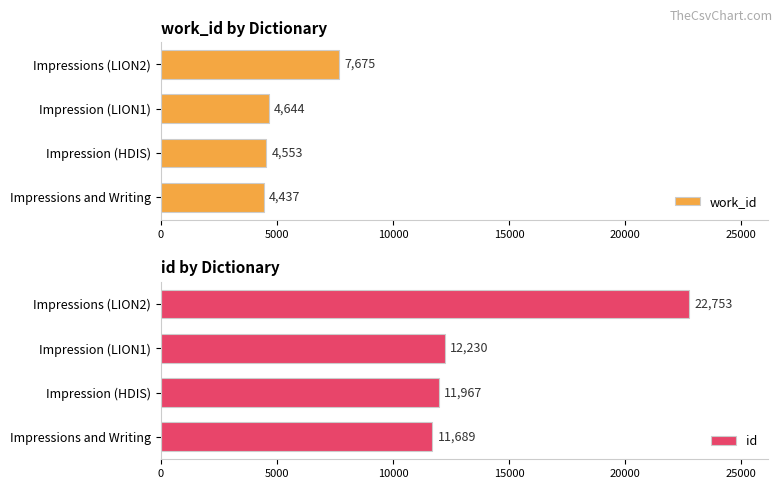

What is the maximum value for work_id?

7675